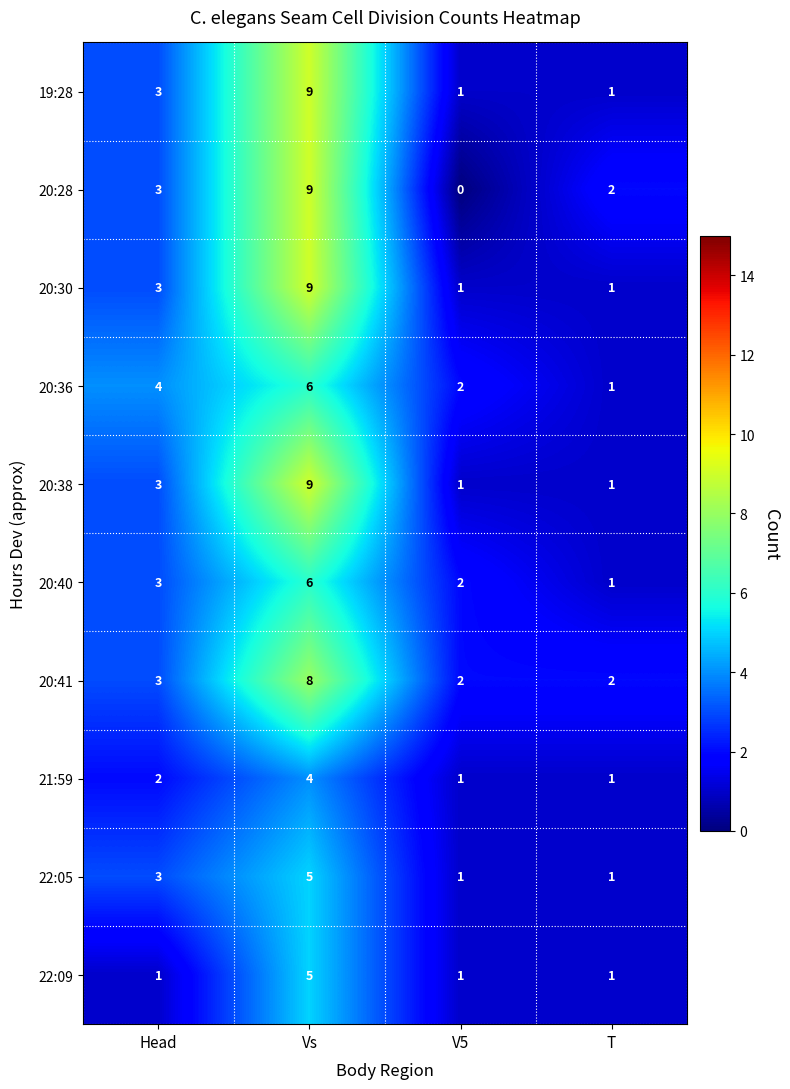

What is the difference between the 20:38 values at Vs and V5?

8